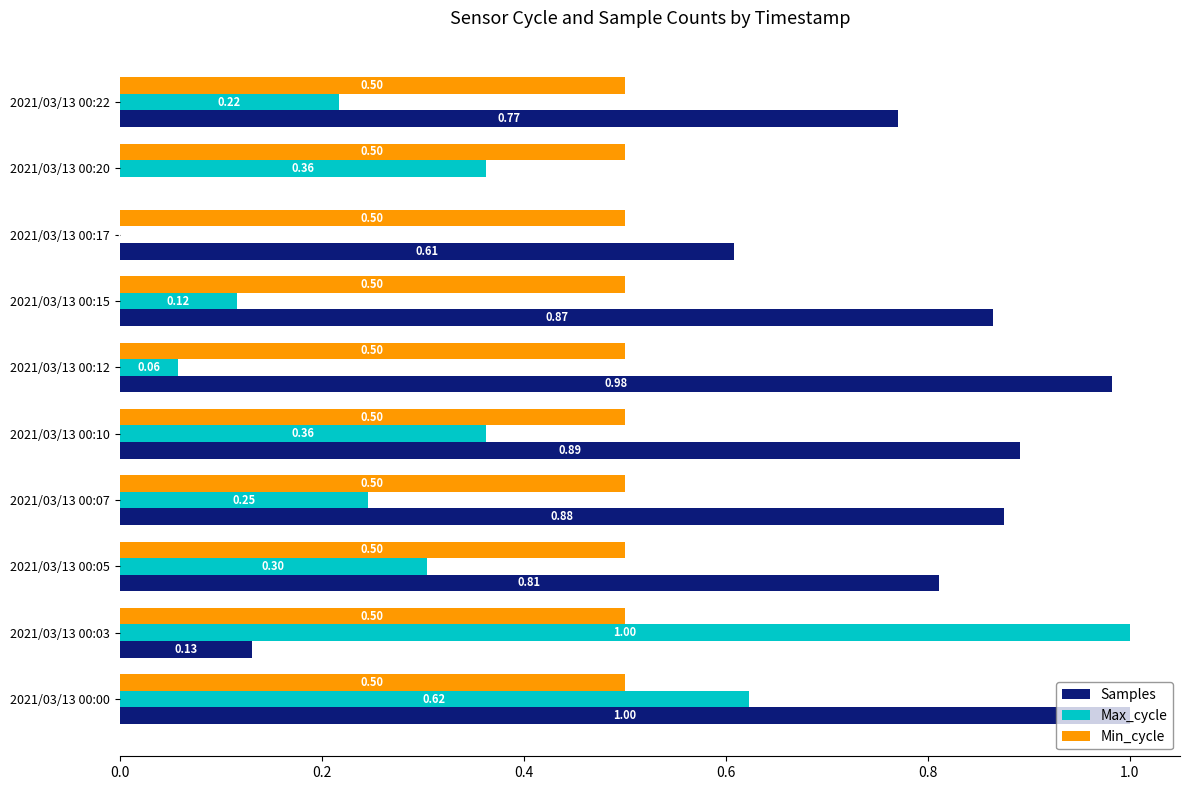

Which series changed the most between 2021/03/13 00:05 and 2021/03/13 00:12?

Max_cycle